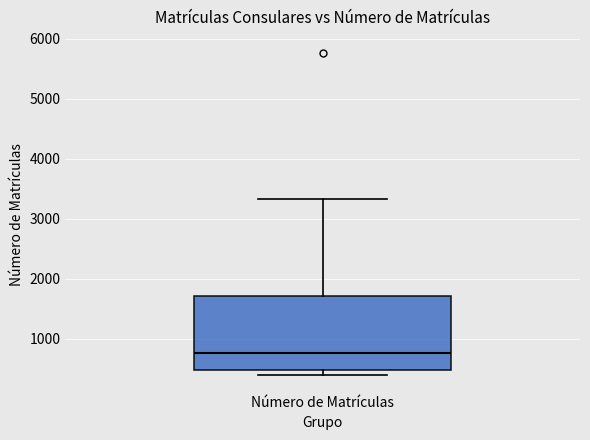

Read this box plot against the y-axis: the position of the median line, the range covered by the box, and the ends of both whiskers. The values are not printed on the chart, so give them approximately, as read against the axis.

median 800, box 500 to 1700, whiskers 400 to 3300